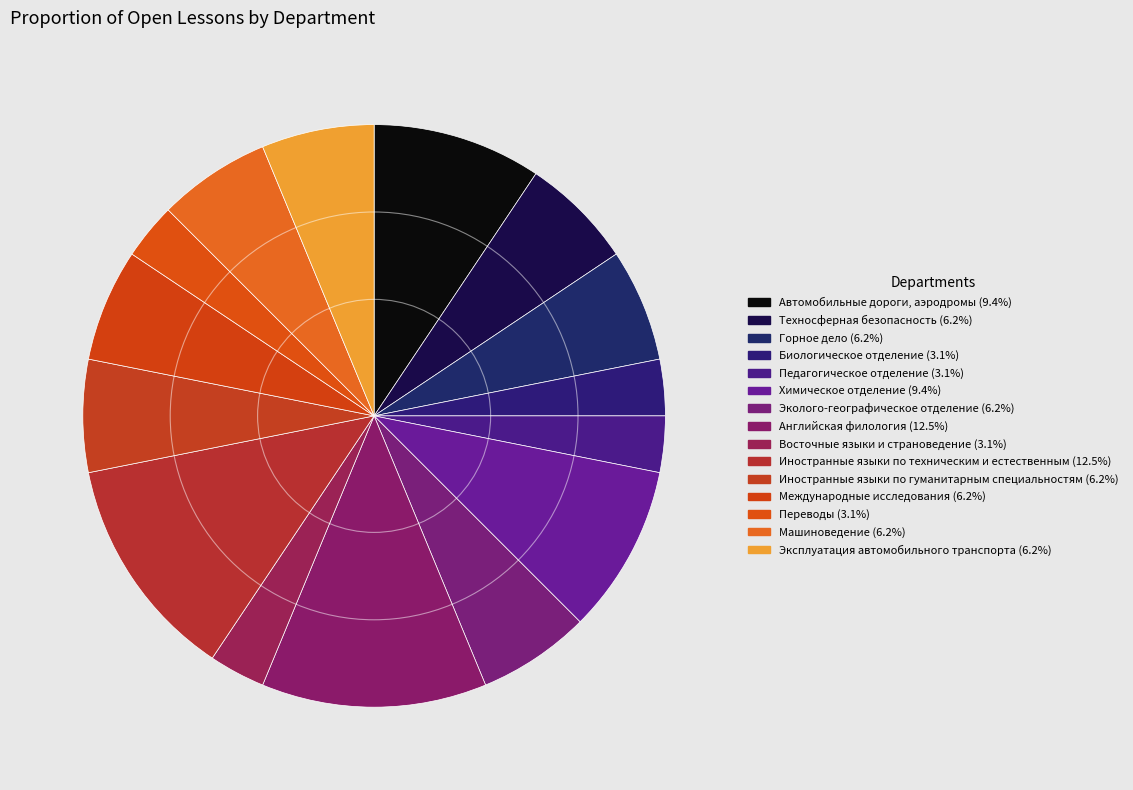

How many slices are in this pie chart?

15